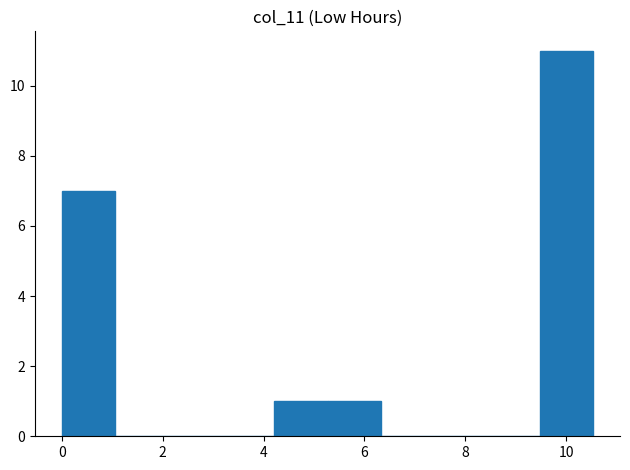

Which range on the x-axis has the tallest bar?

9.4 to 10.6